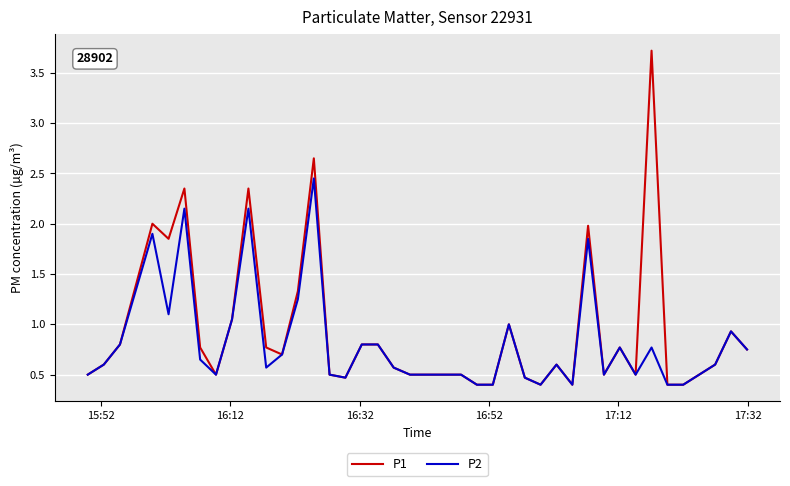

Which series has the widest spread of values?

P1